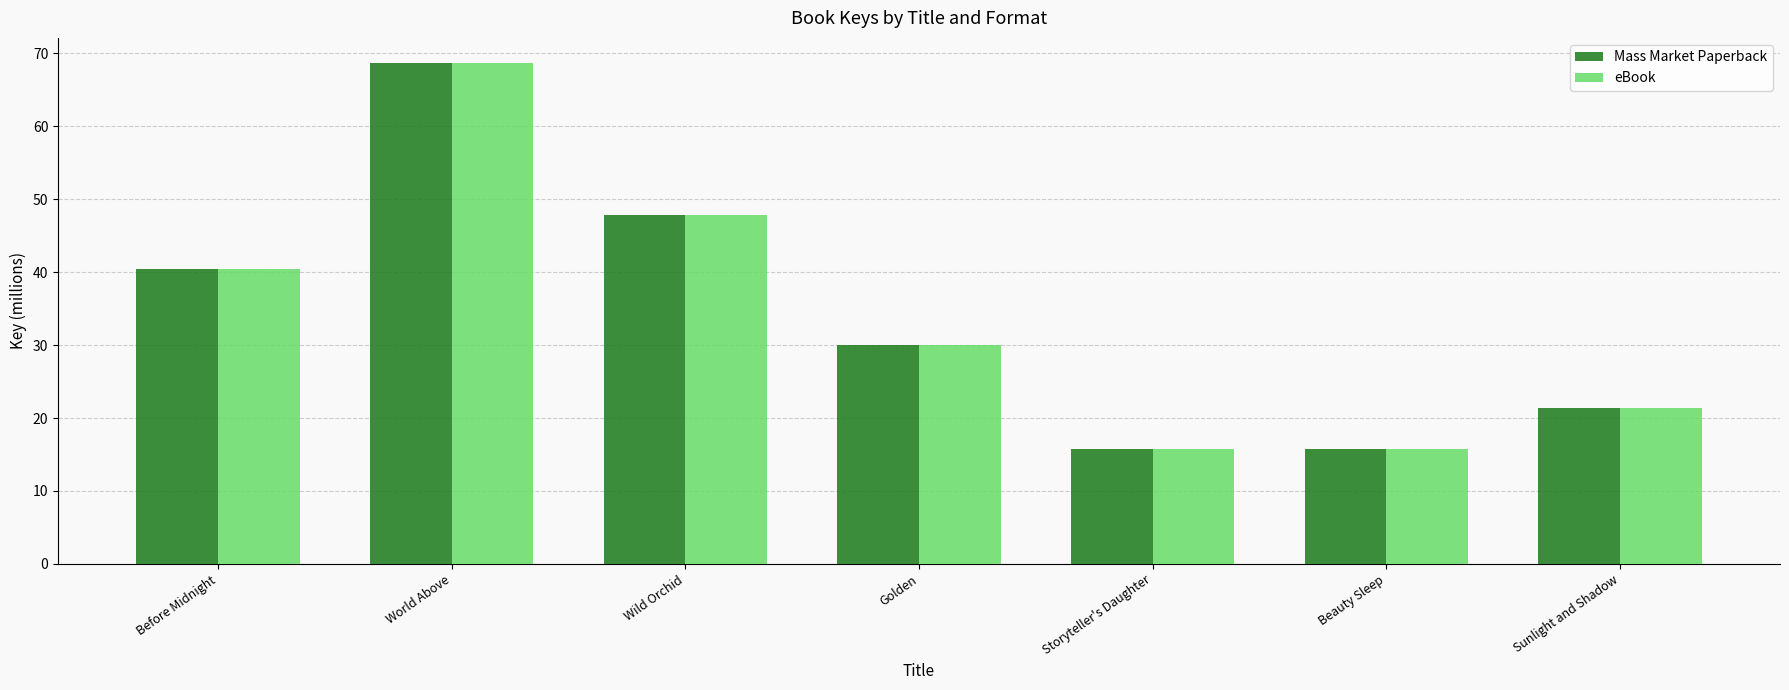

Reading right to left, transcribe all the data shown in this chart.

Mass Market Paperback: 21.3	15.8	15.8	30.1	47.8	68.7	40.5
eBook: 21.3	15.8	15.8	30.1	47.8	68.7	40.5